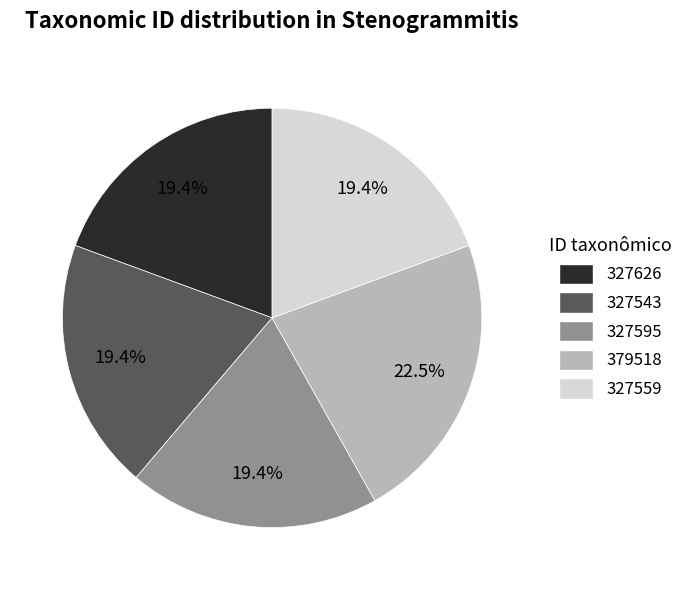

How many slices are in this pie chart?

5